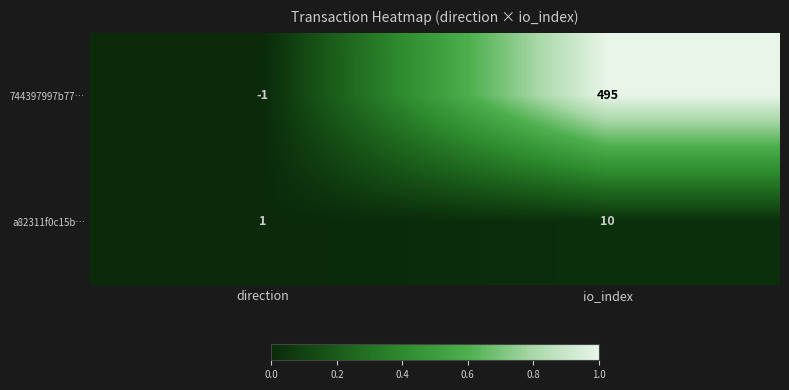

Which series has the largest range (max minus min)?

744397997b77…